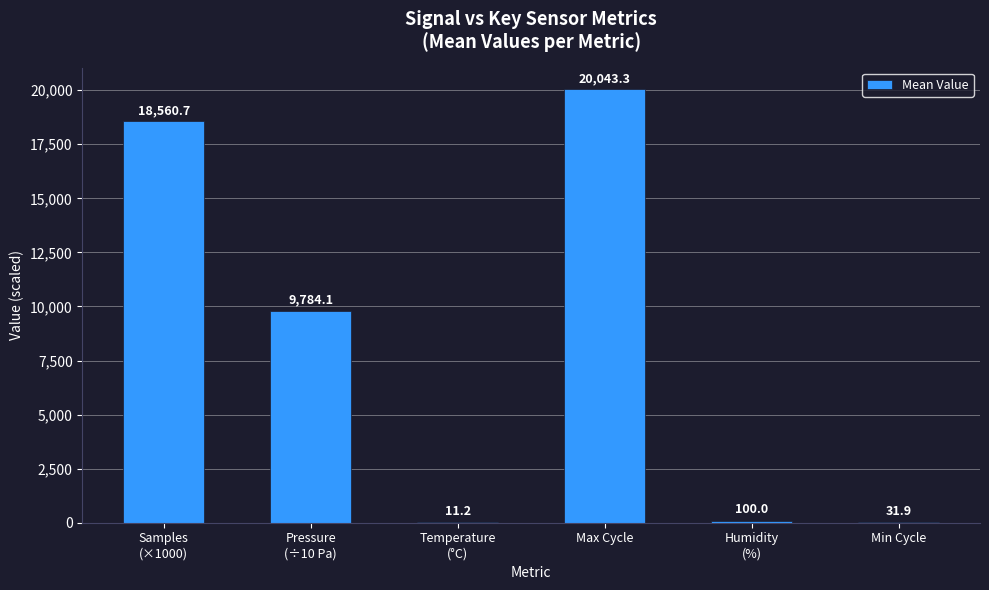

What is the greatest value displayed?

20043.3